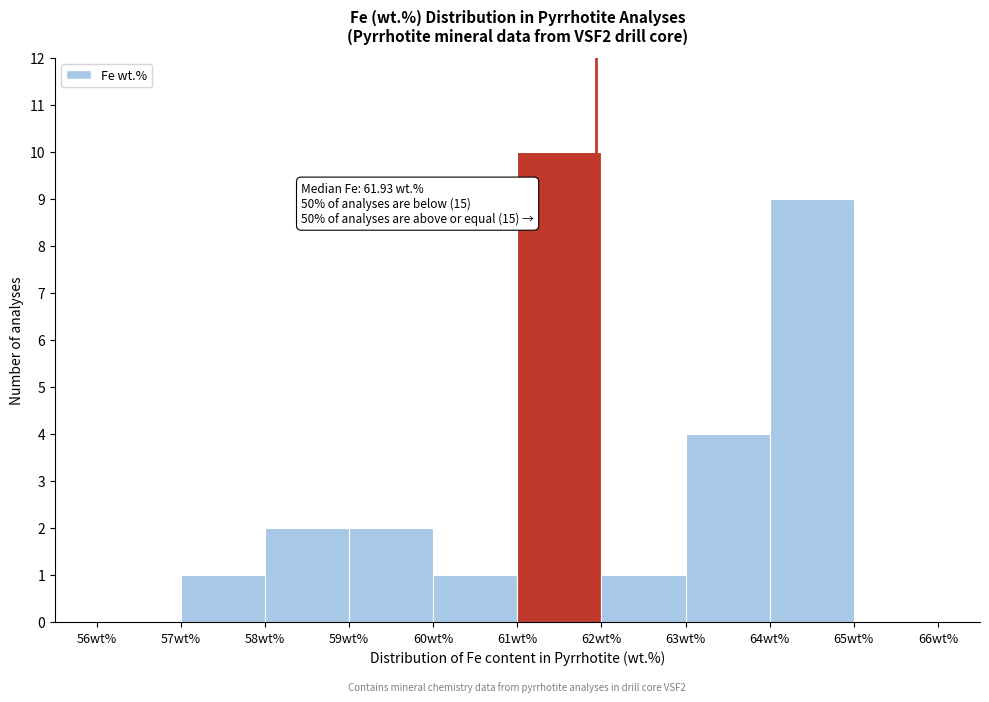

Over which range of the x-axis is the bar tallest?

61 to 62